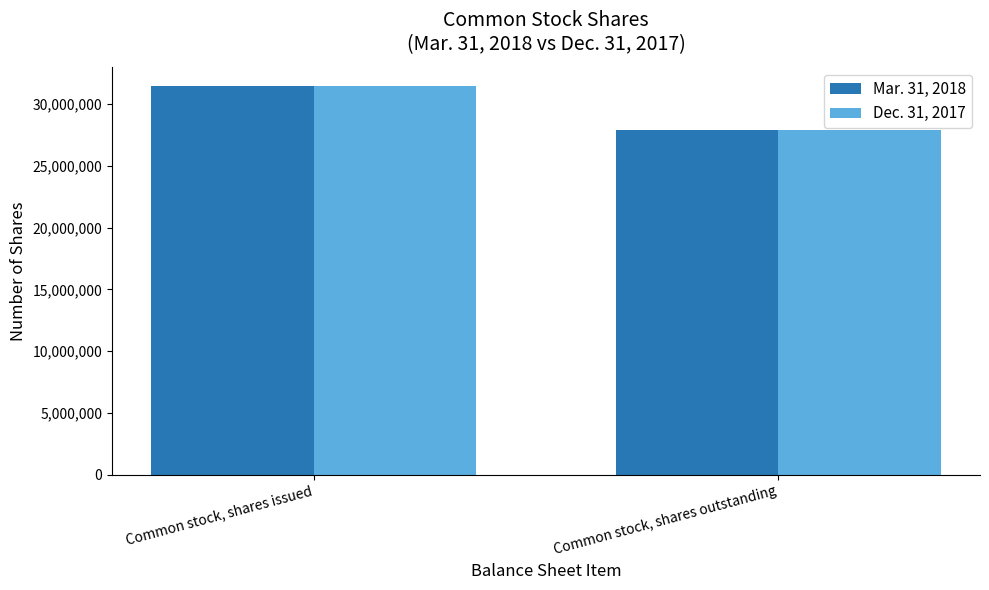

What is the average value of the Mar. 31, 2018 series?

29692082